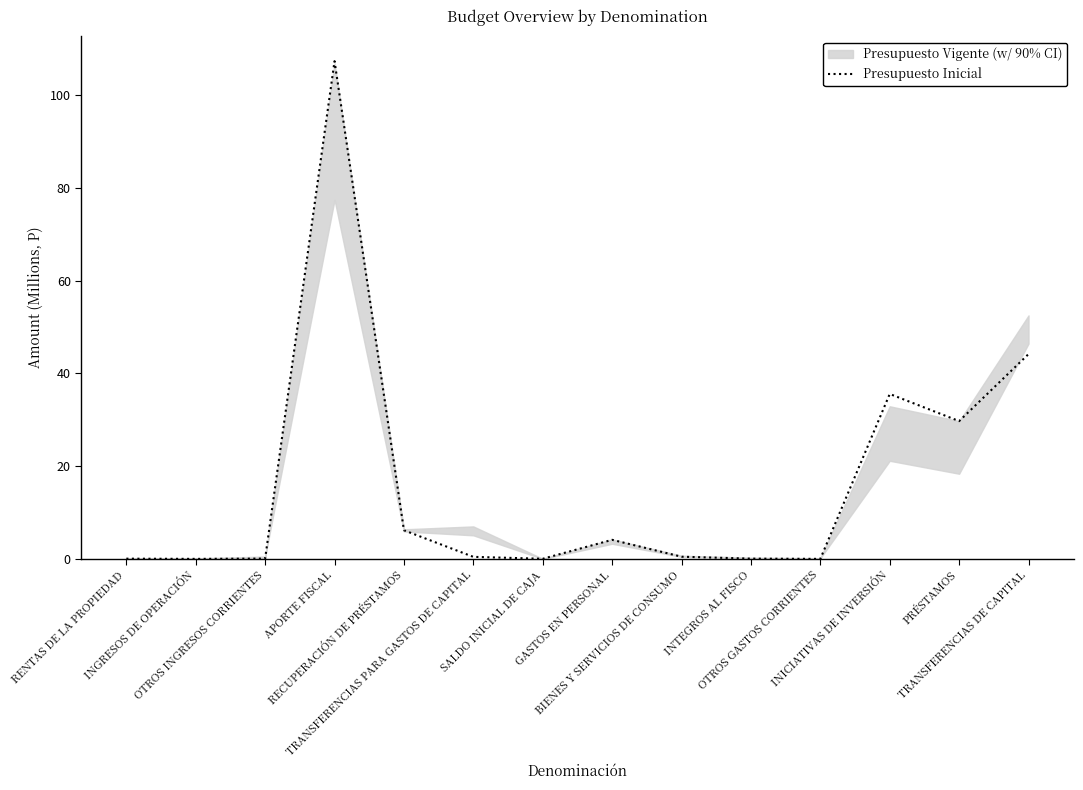

The chart shows a value of 0.0 at SALDO INICIAL DE CAJA. True or false?

True